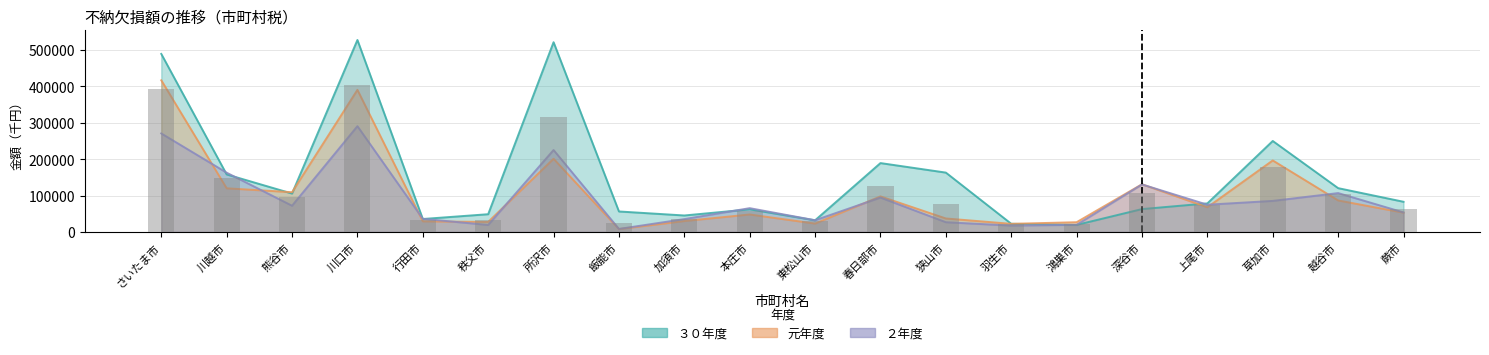

Reading left to right, list all the values displayed in this chart.

３０年度: 488561	157901	105447	526771	35645	48796	520656	56316	45313	62178	32069	189076	162953	22535	19429	62861	78478	249700	120303	82923
元年度: 416179	119885	109158	389914	29212	27618	200861	7978	30011	48044	23048	97662	37090	22389	26833	130950	67810	196287	86524	53012
２年度: 270340	162680	72038	290314	36174	19259	224869	8376	35345	65395	32242	94410	26823	17570	19626	130498	74862	85284	106769	53616